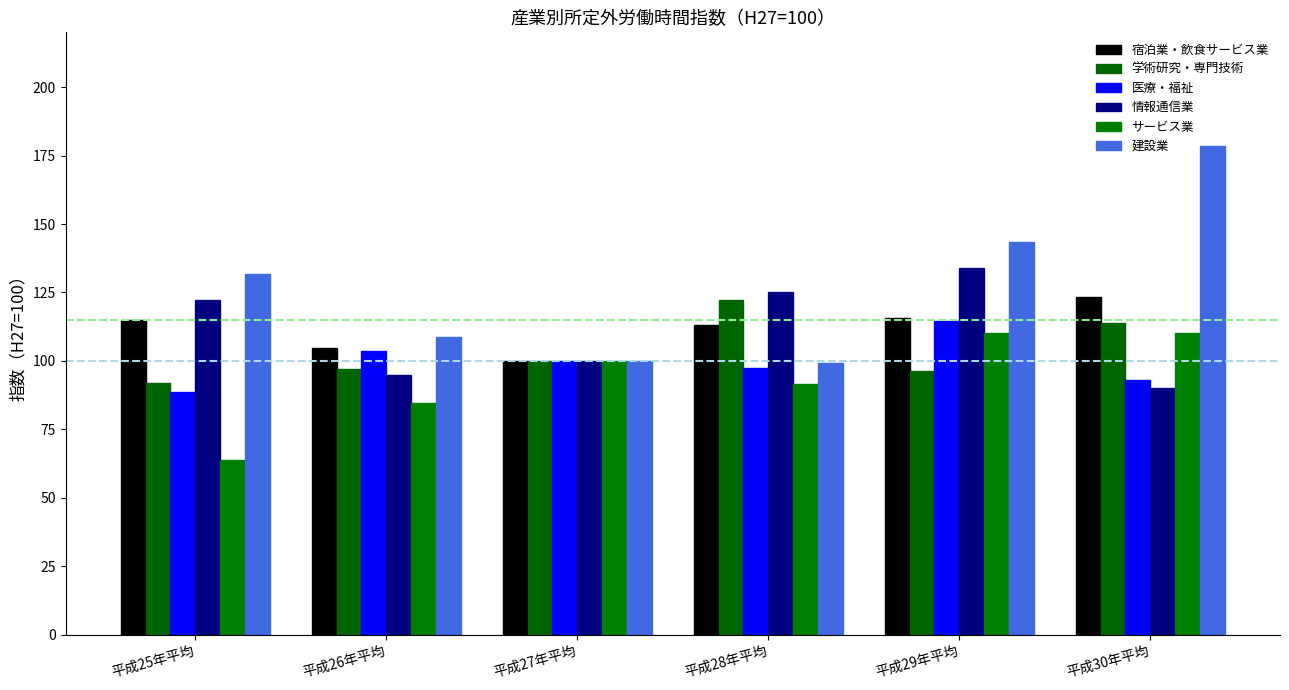

What position from the left is 平成25年平均?

1